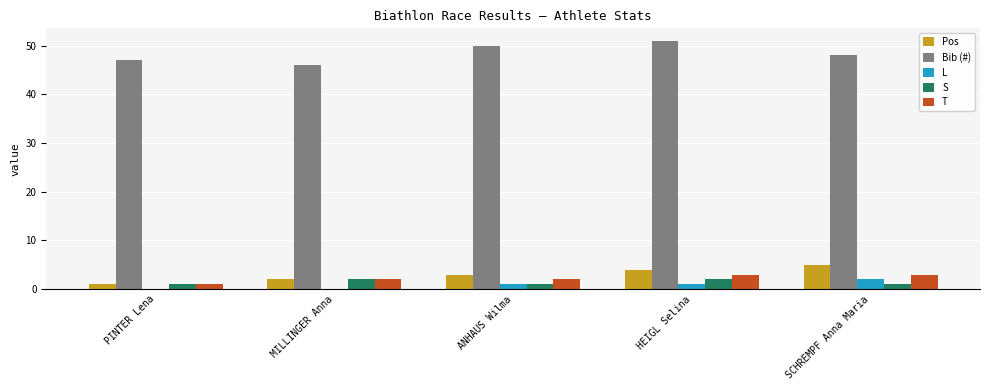

What is the approximate value of T at ANHAUS Wilma?

2